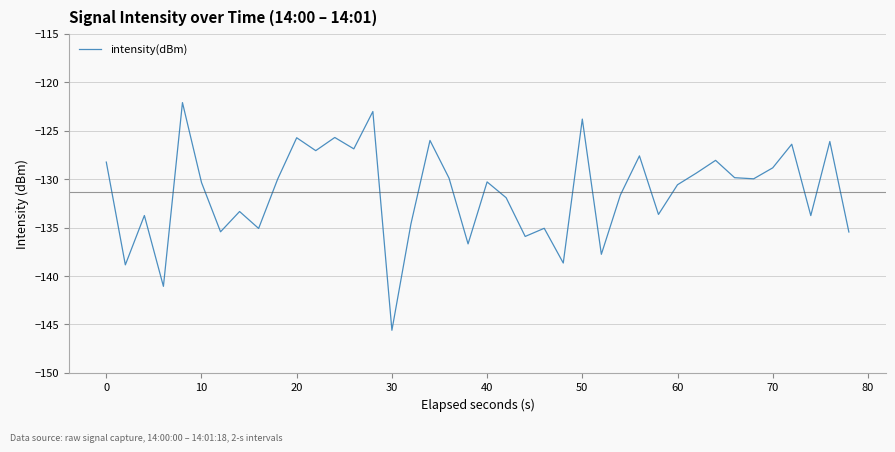

What is the difference between the maximum and minimum values?

23.5